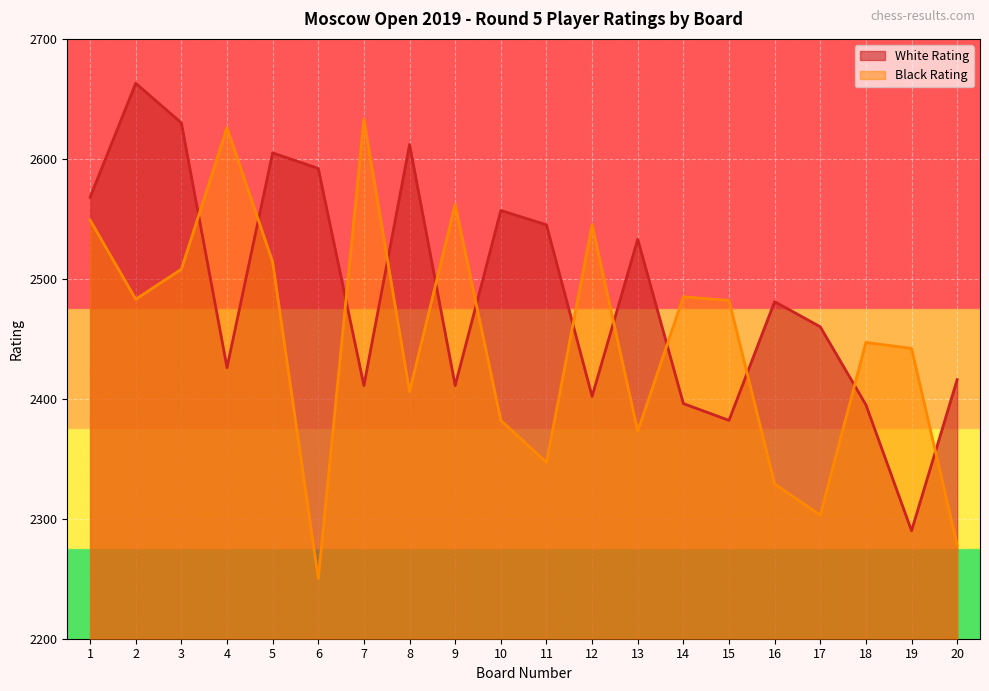

Which category has the lowest value in the White Rating series?

19